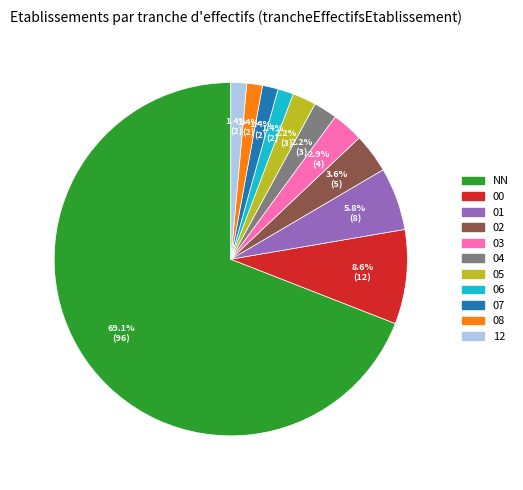

Which slice is the largest?

NN